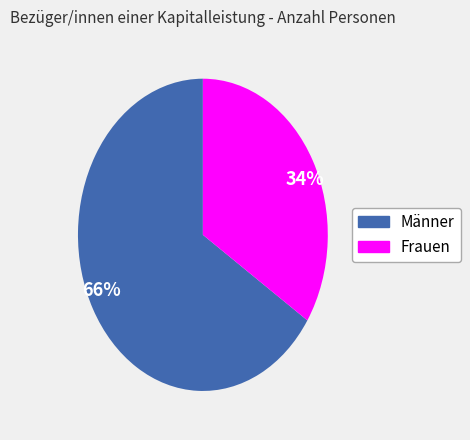

Does Frauen account for over 50% of the chart?

No